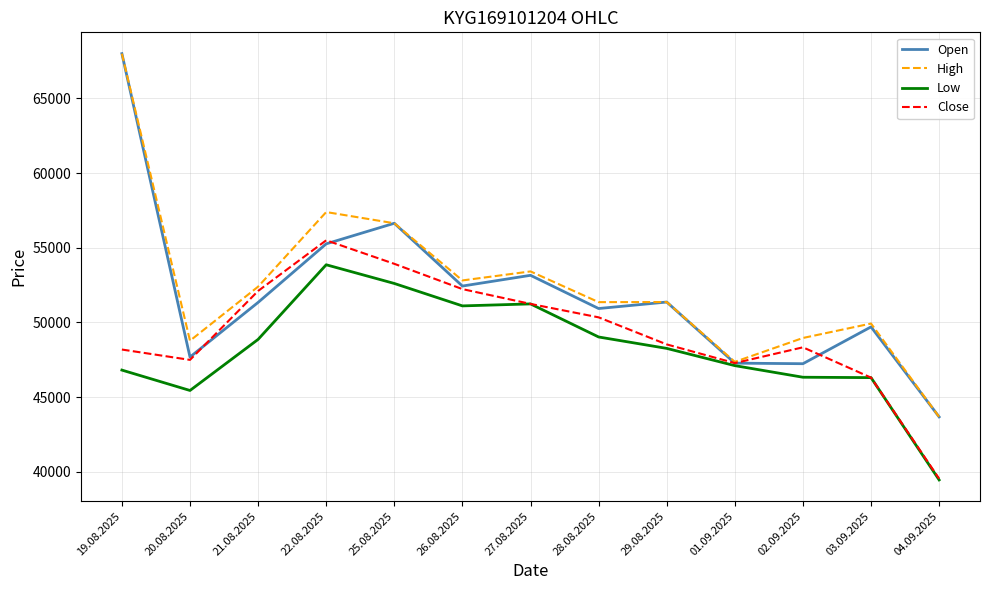

What is the spread (max minus min) of values at 19.08.2025?

21193